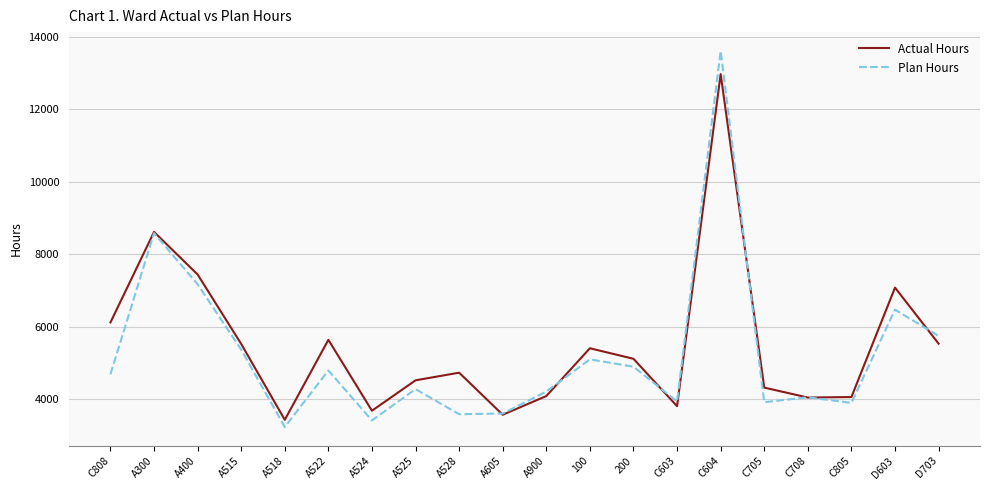

What position from the left is A524?

7